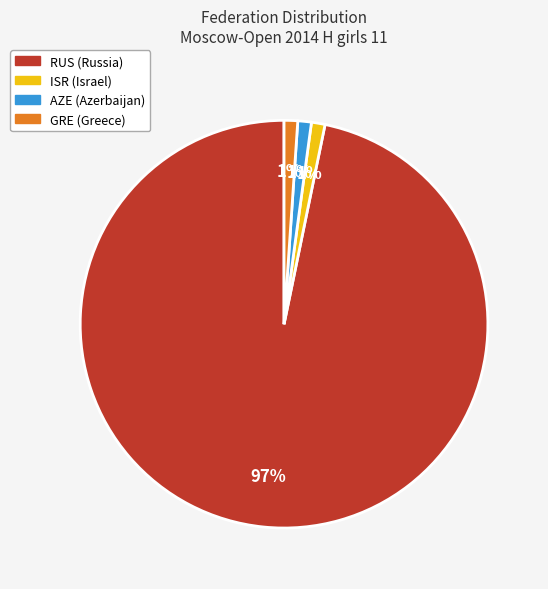

Count the number of slices in the pie.

4